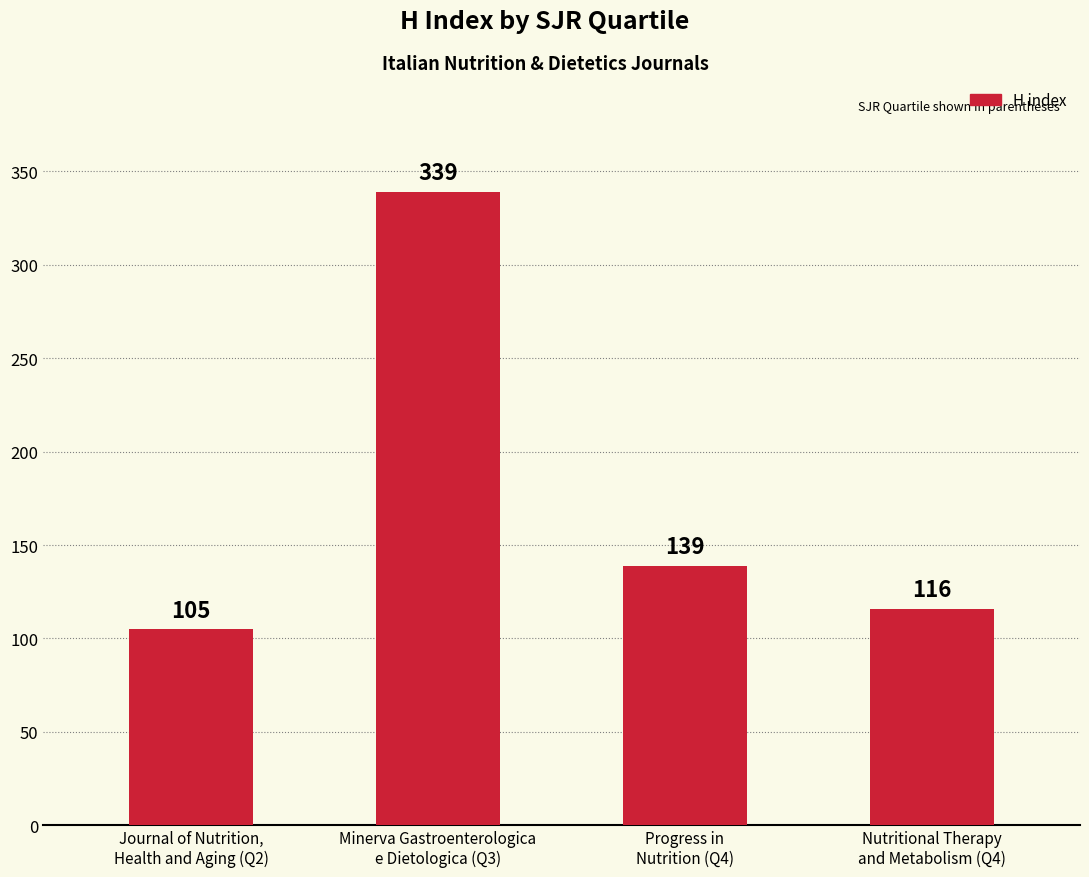

Does the chart contain any negative values?

No